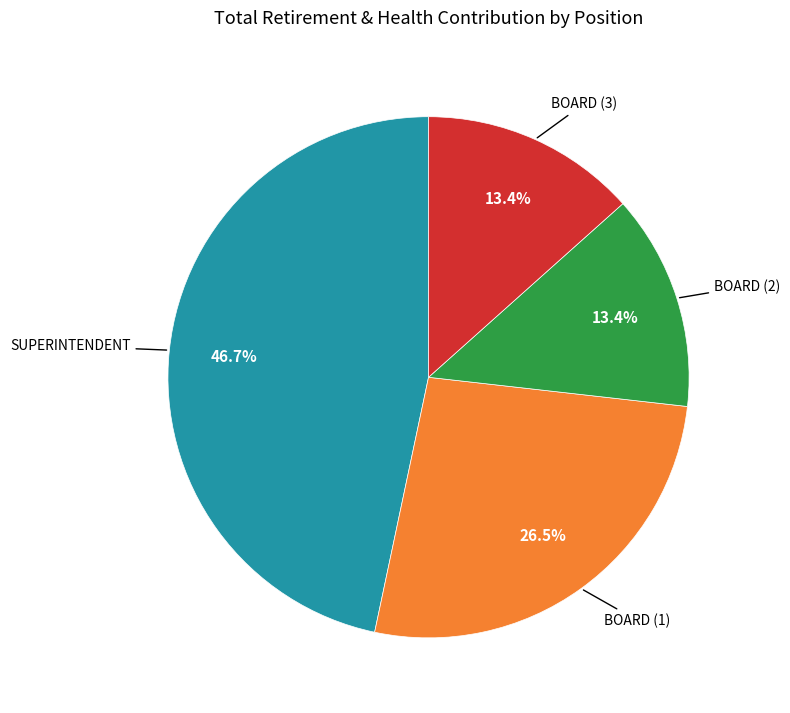

How many segments does this pie chart have?

4